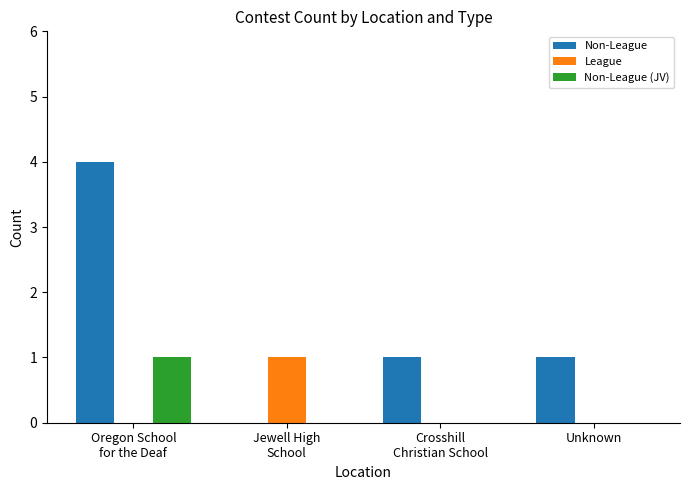

Which series has the largest total across all categories?

Non-League